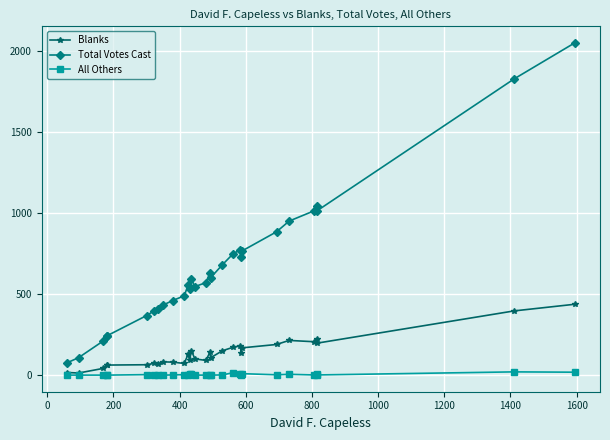

How many series are shown in this chart?

3